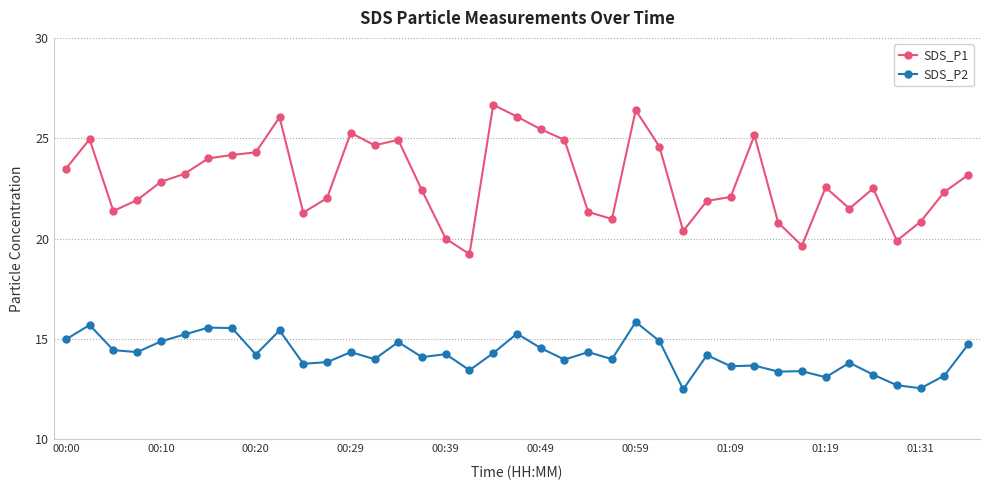

What is the maximum value shown in the chart?

26.7